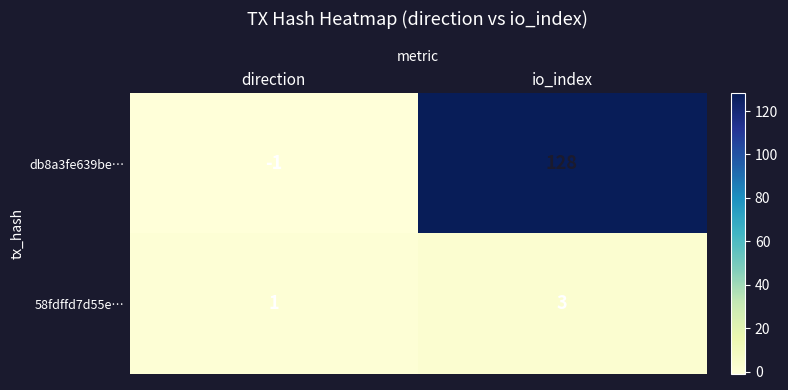

Rank the categories by db8a3fe639be… value from lowest to highest.

direction, io_index